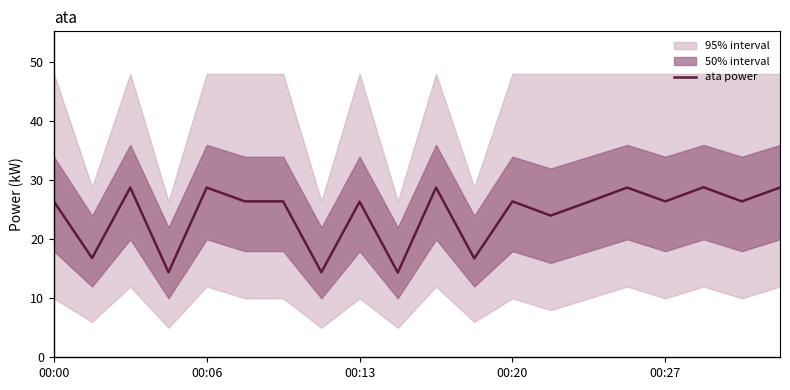

The value of ata power at 00:20 is 16.0. True or false?

False